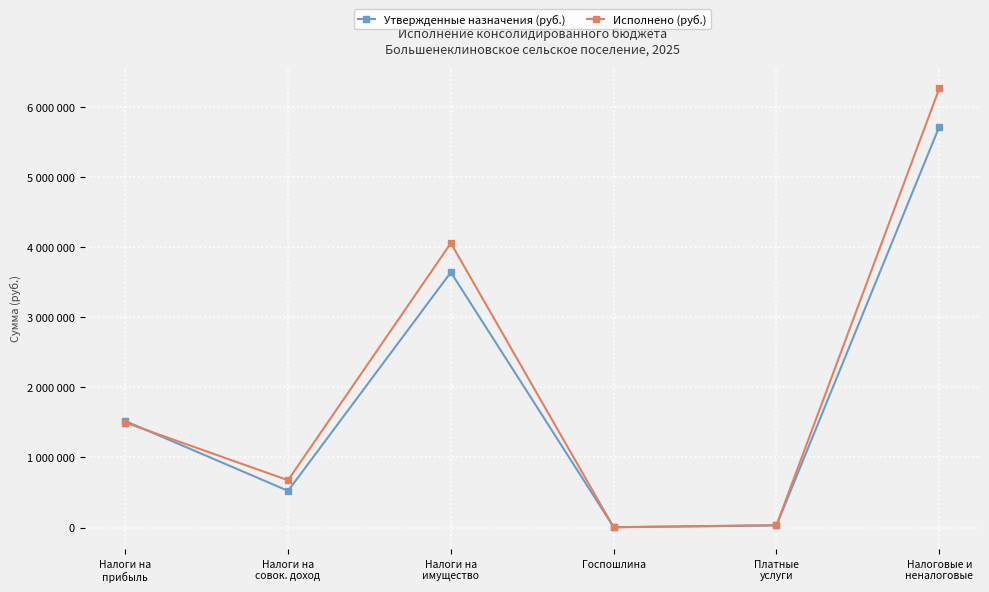

What are all the series names shown in the legend?

Утвержденные назначения (руб.), Исполнено (руб.)